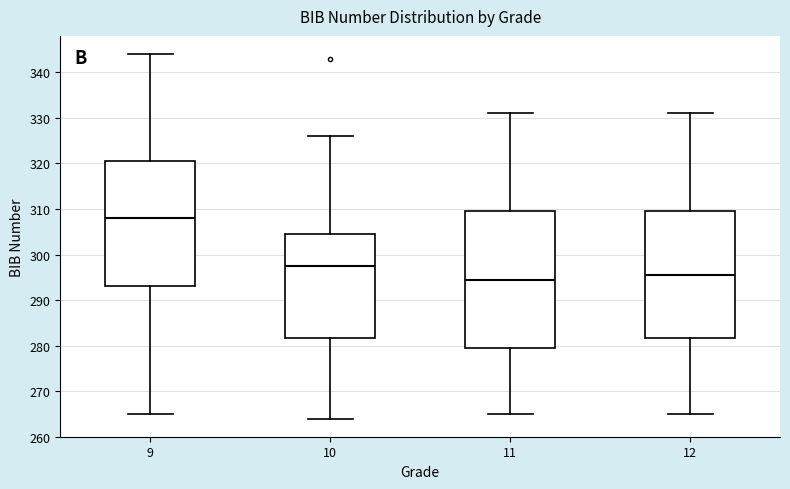

Which box is the tallest, from its lower edge to its upper edge?

11